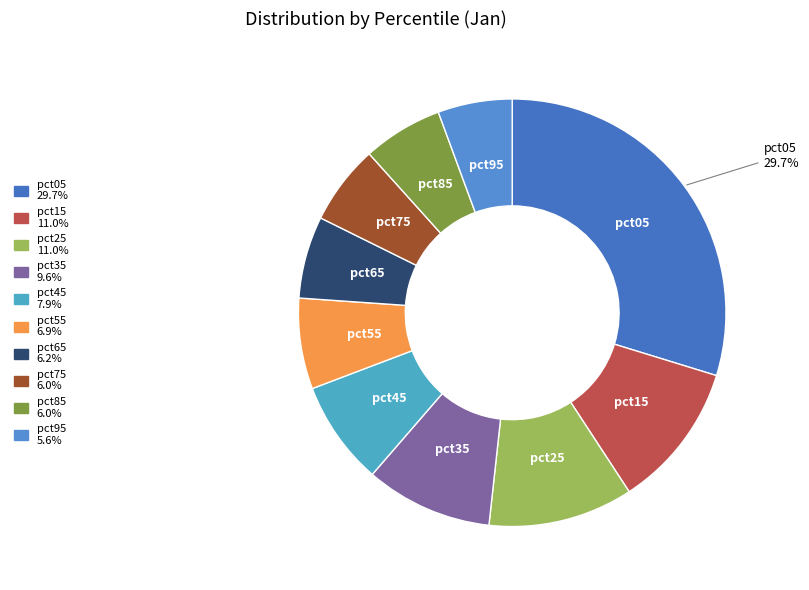

Which has a higher value, pct25 or pct05?

pct05